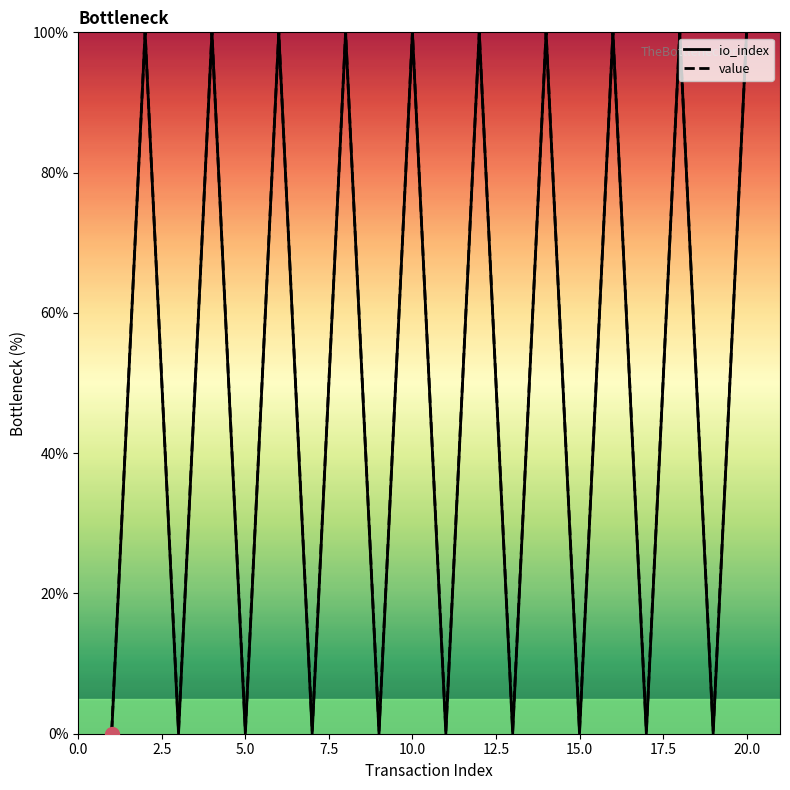

What is the greatest value displayed?

100.0